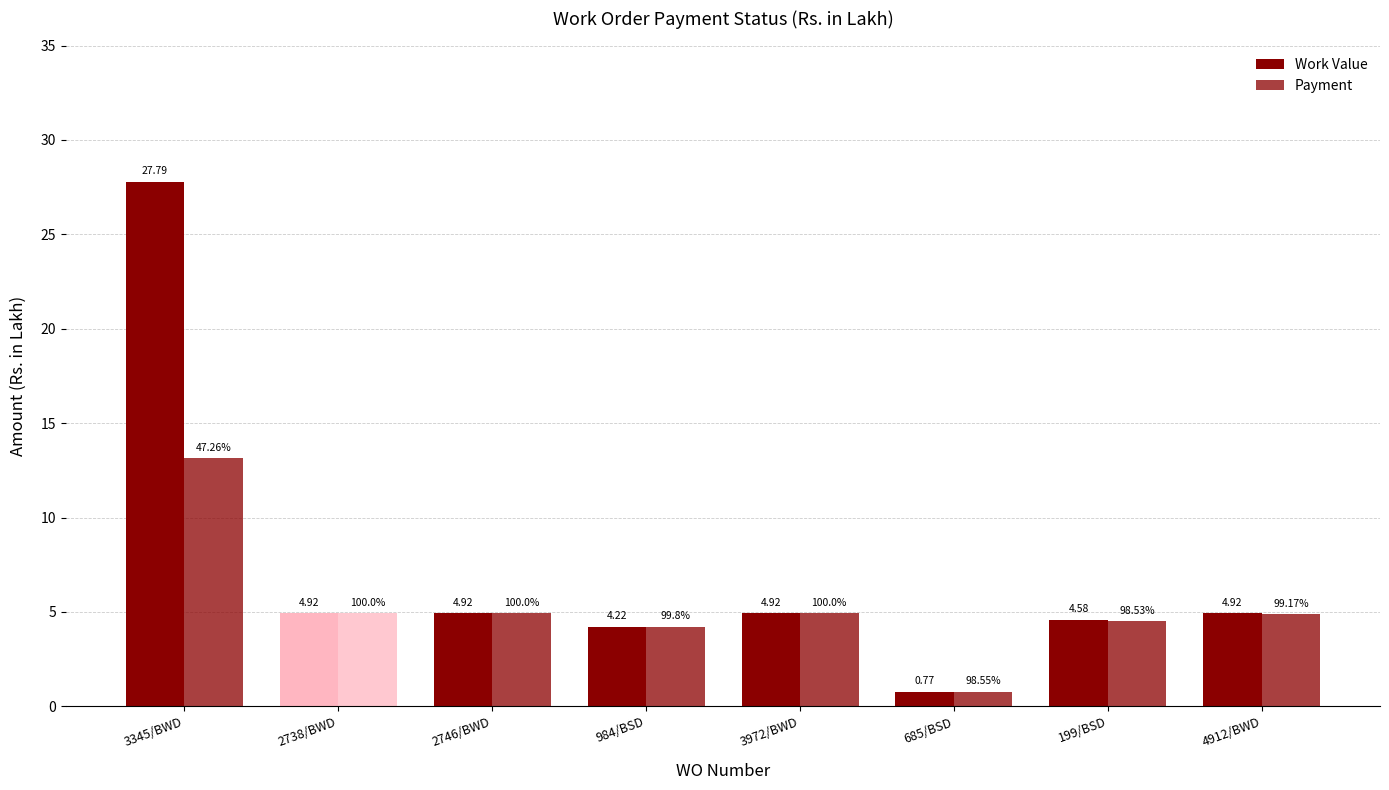

What is the sum of all Work Value values?

57.0